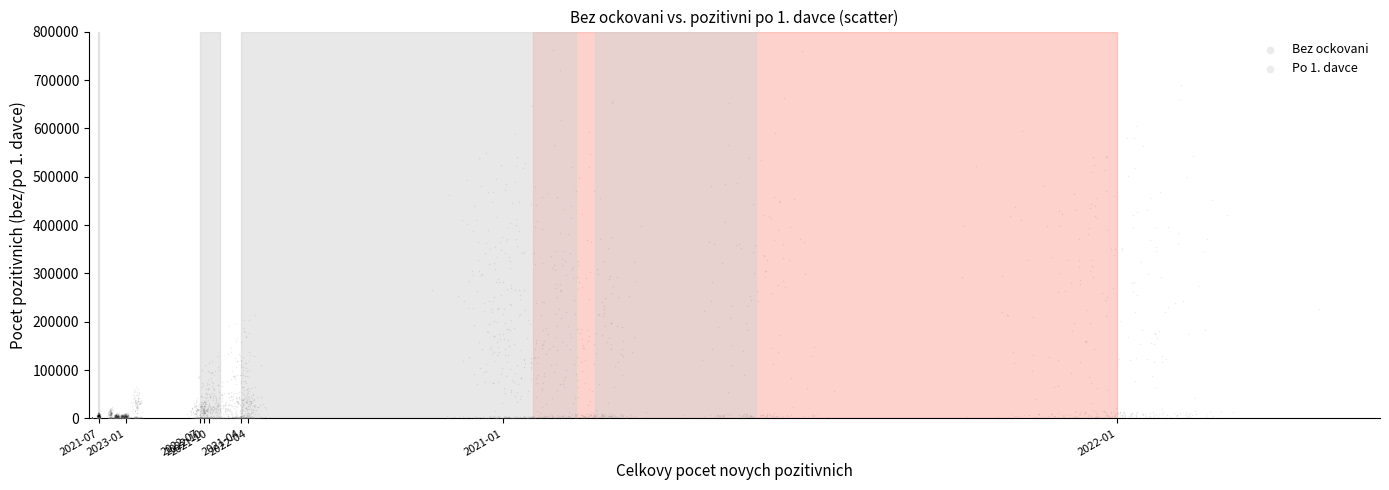

Which series reaches the maximum Y coordinate?

Bez ockovani